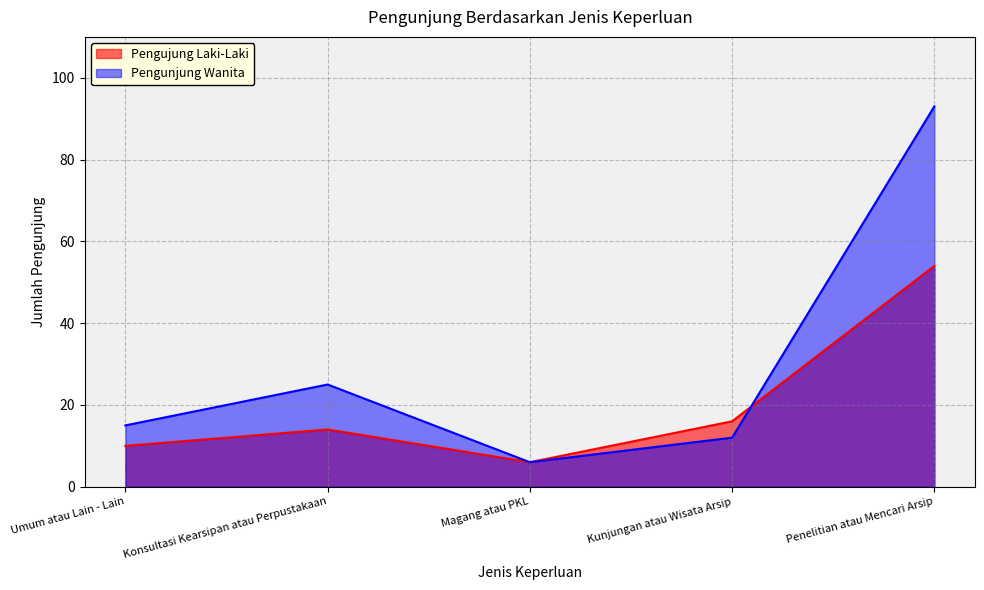

What is the maximum value shown in the chart?

93